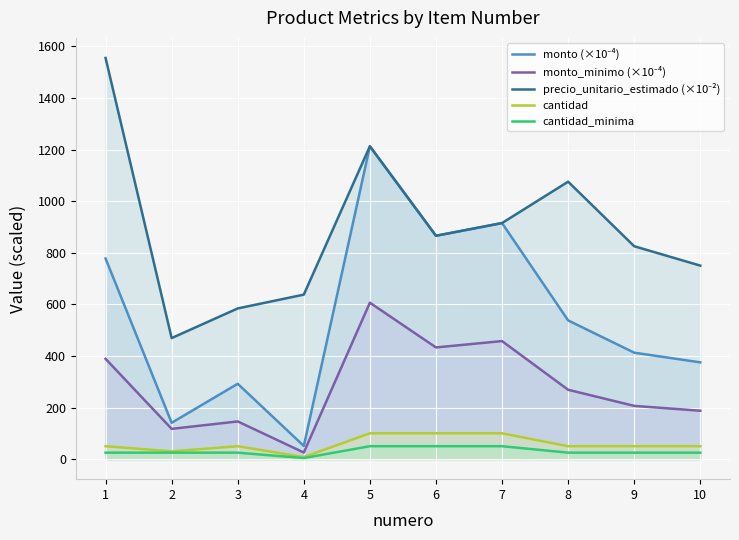

What is the minimum value shown in the chart?

4.0